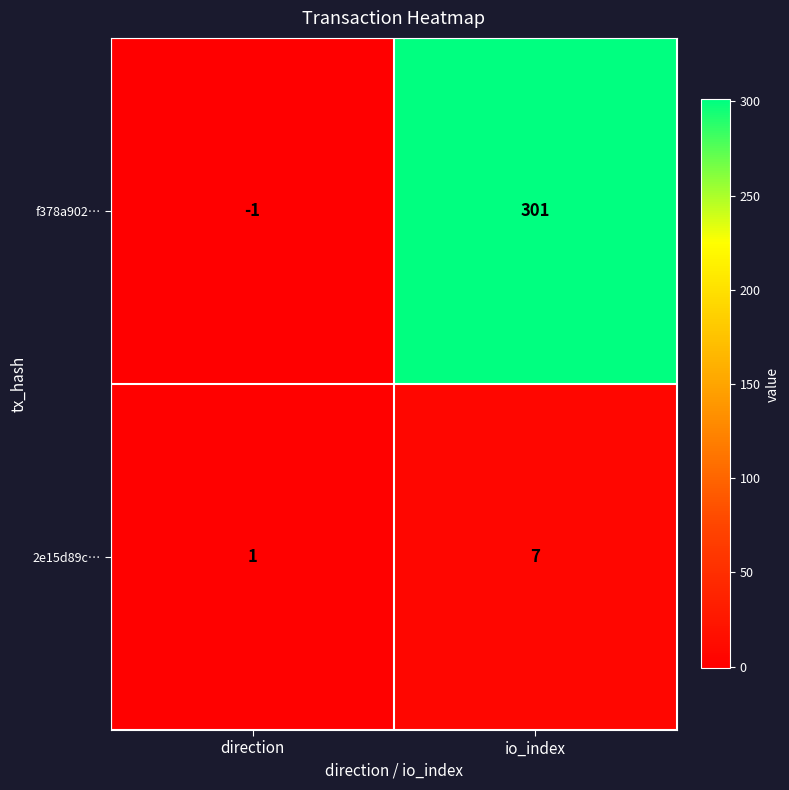

How many categories are shown in the chart?

2